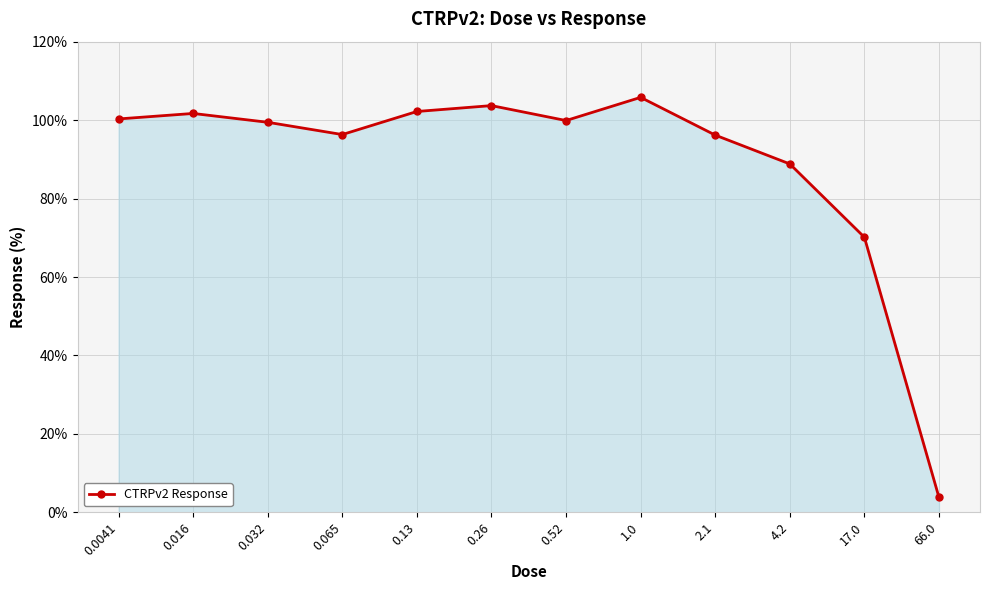

True or false: the data has more than 1 interior local peaks.

True